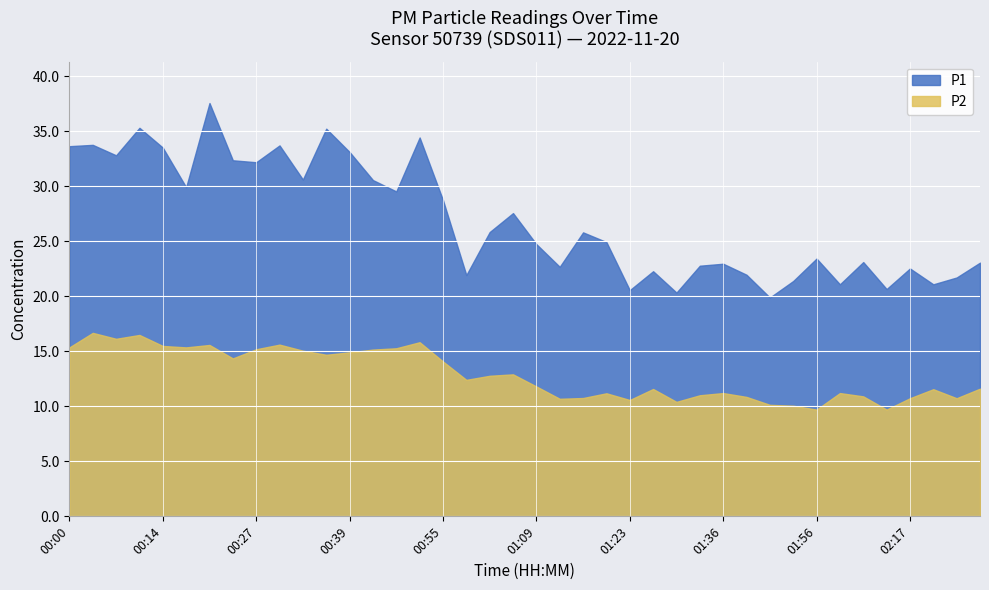

What is the label of the 37th point from the right?

00:11